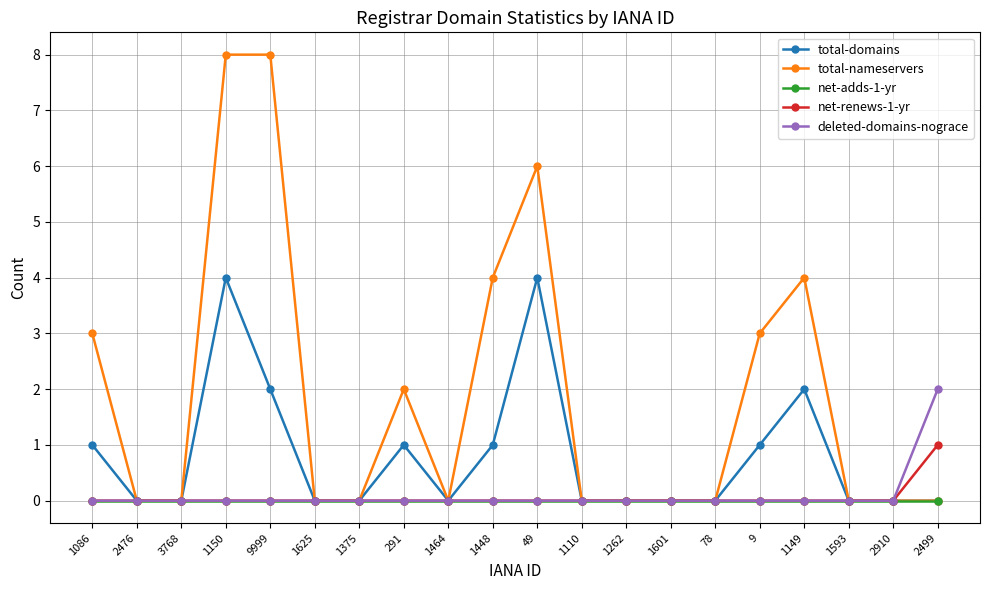

Reading left to right, extract all data points from this chart.

total-domains: 1086=1	2476=0	3768=0	1150=4	9999=2	1625=0	1375=0	291=1	1464=0	1448=1	49=4	1110=0	1262=0	1601=0	78=0	9=1	1149=2	1593=0	2910=0	2499=0
total-nameservers: 1086=3	2476=0	3768=0	1150=8	9999=8	1625=0	1375=0	291=2	1464=0	1448=4	49=6	1110=0	1262=0	1601=0	78=0	9=3	1149=4	1593=0	2910=0	2499=0
net-adds-1-yr: 1086=0	2476=0	3768=0	1150=0	9999=0	1625=0	1375=0	291=0	1464=0	1448=0	49=0	1110=0	1262=0	1601=0	78=0	9=0	1149=0	1593=0	2910=0	2499=0
net-renews-1-yr: 1086=0	2476=0	3768=0	1150=0	9999=0	1625=0	1375=0	291=0	1464=0	1448=0	49=0	1110=0	1262=0	1601=0	78=0	9=0	1149=0	1593=0	2910=0	2499=1
deleted-domains-nograce: 1086=0	2476=0	3768=0	1150=0	9999=0	1625=0	1375=0	291=0	1464=0	1448=0	49=0	1110=0	1262=0	1601=0	78=0	9=0	1149=0	1593=0	2910=0	2499=2